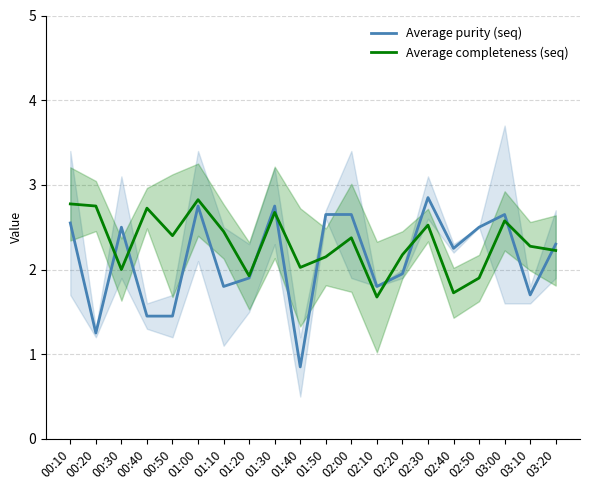

Is it true that Average completeness (seq) equals 3.5 at 03:00?

False